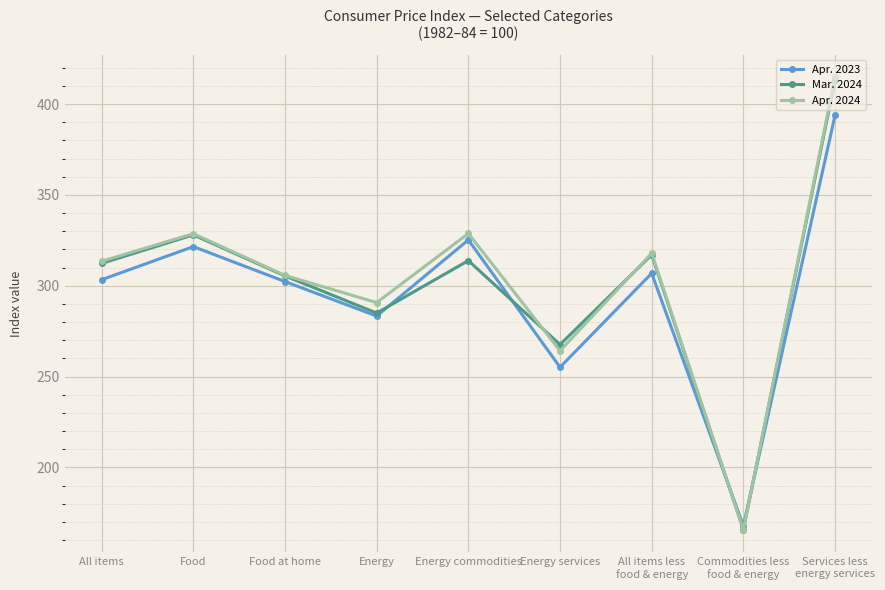

Count the number of data series in this chart.

3